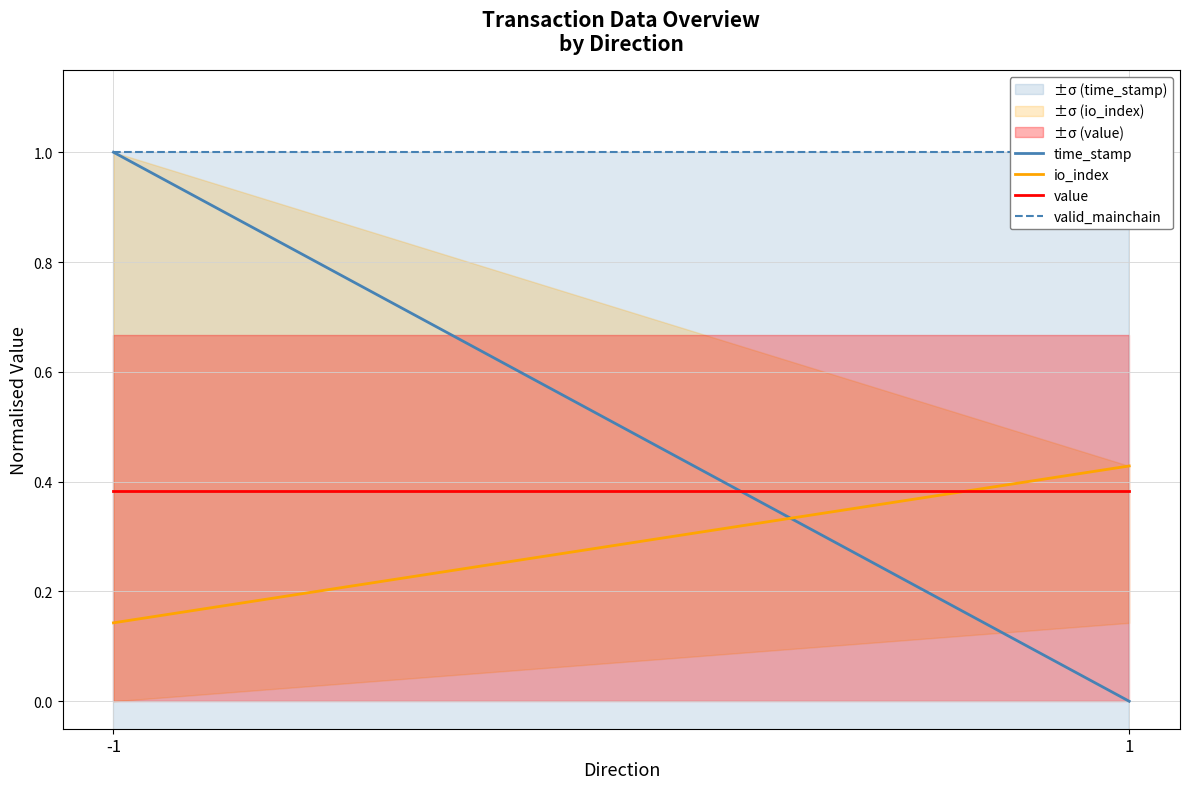

How many lines are shown in the chart?

4